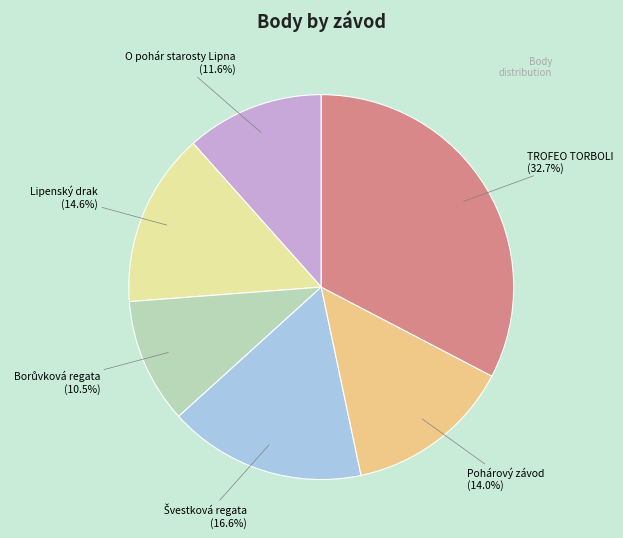

Which category has the biggest portion of the pie?

TROFEO TORBOLI